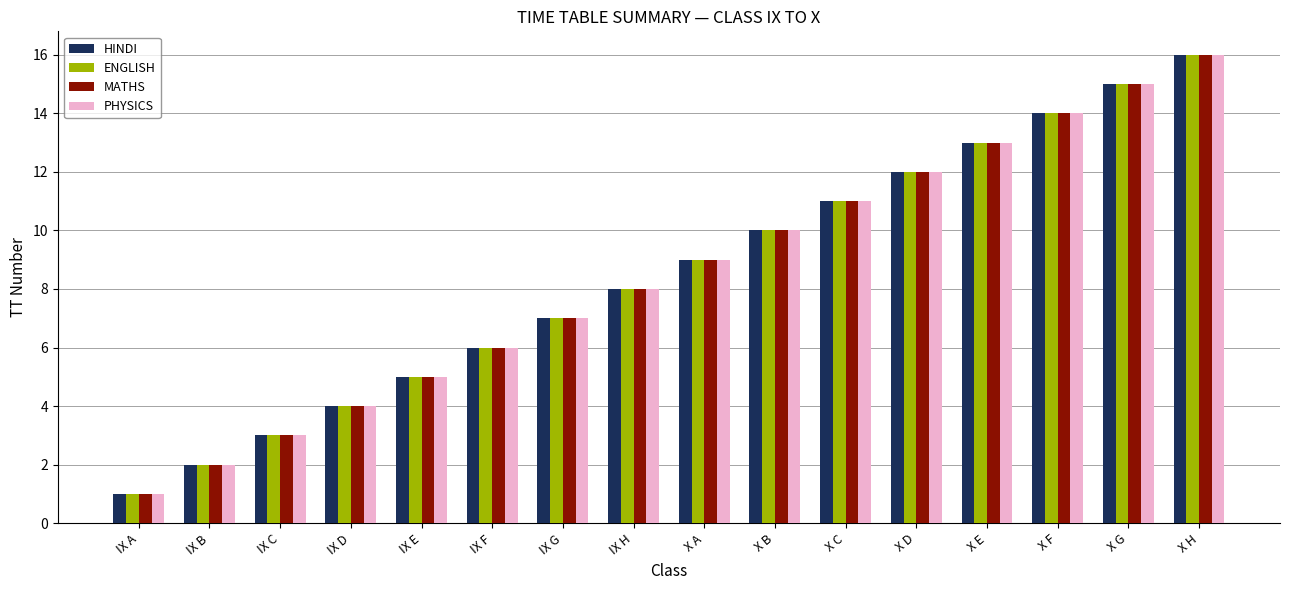

Is it true that PHYSICS equals 3 at IX C?

True